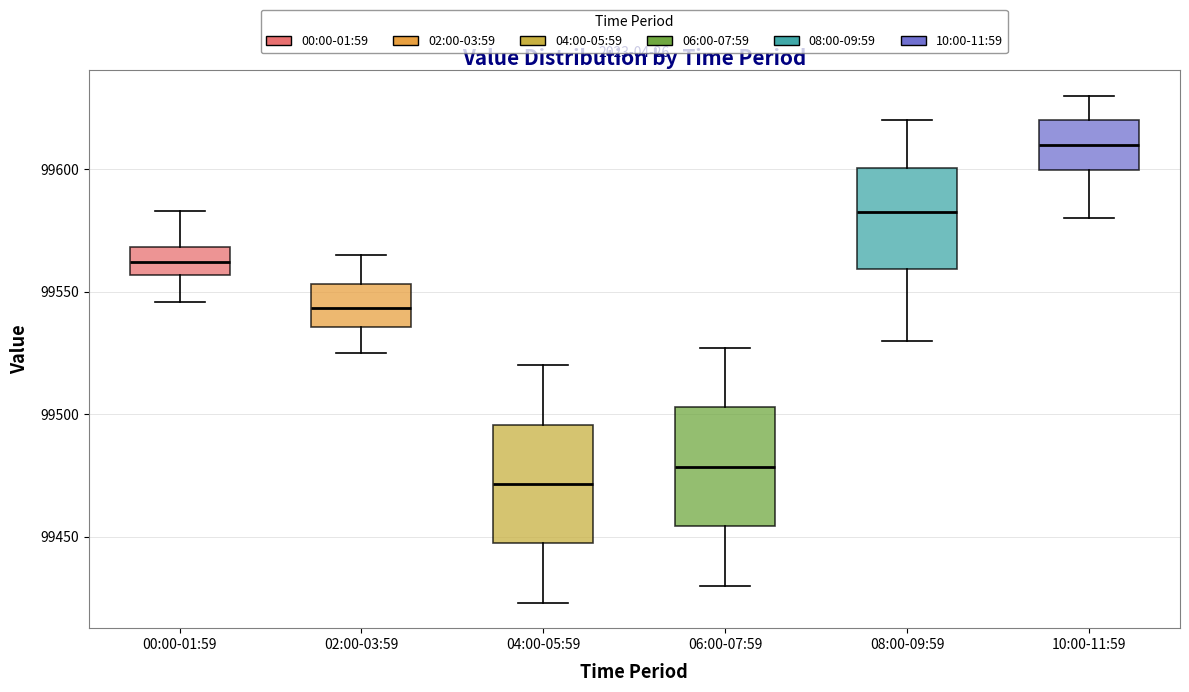

Where does the median line of the box for 10:00-11:59 sit on the y-axis? The values are not printed on the chart, so give them approximately, as read against the axis.

99610